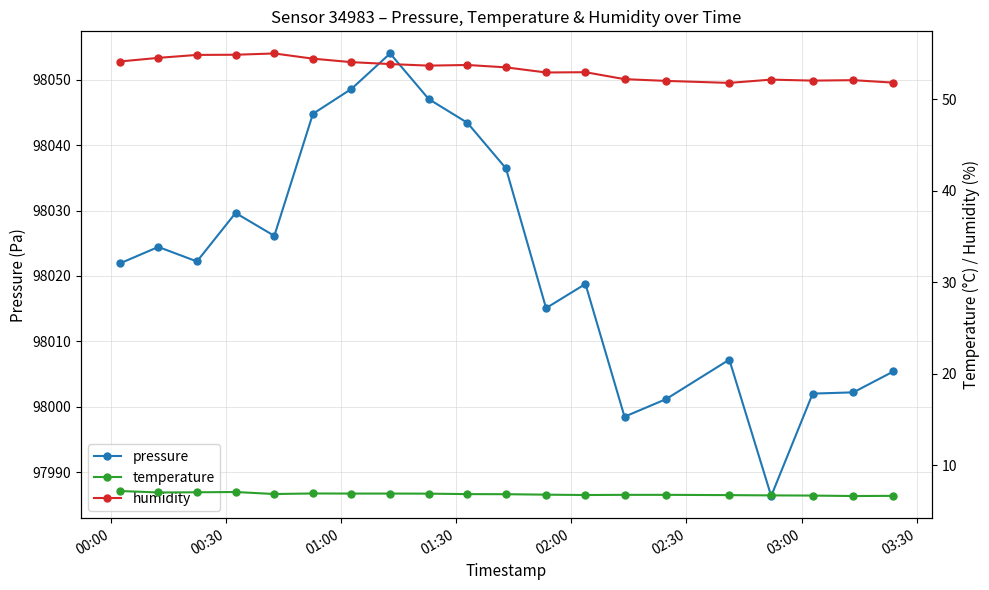

Is the value of pressure at 11 greater than the value of temperature at 18?

Yes